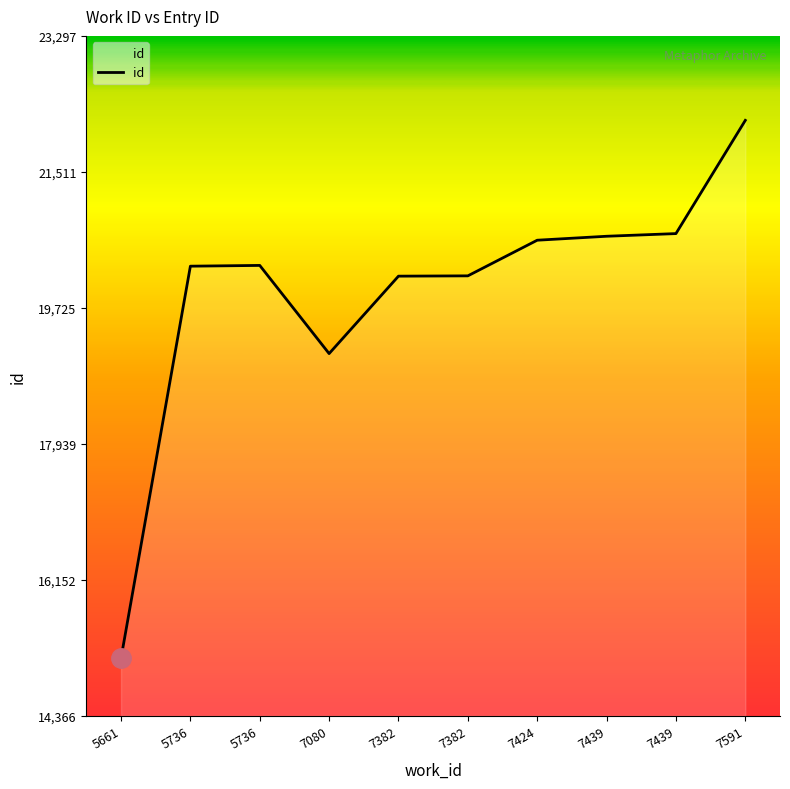

Reading left to right, transcribe all the data shown in this chart.

15123	20273	20283	19125	20142	20146	20614	20666	20701	22188